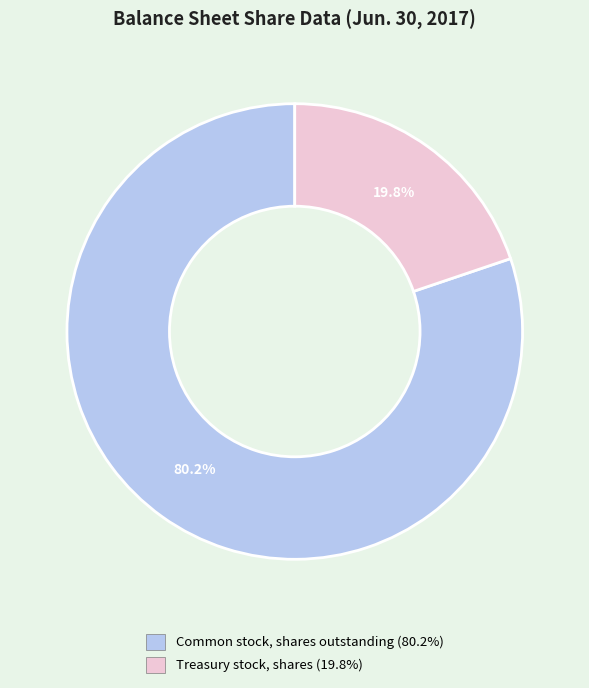

Is there a majority slice in this chart?

Yes